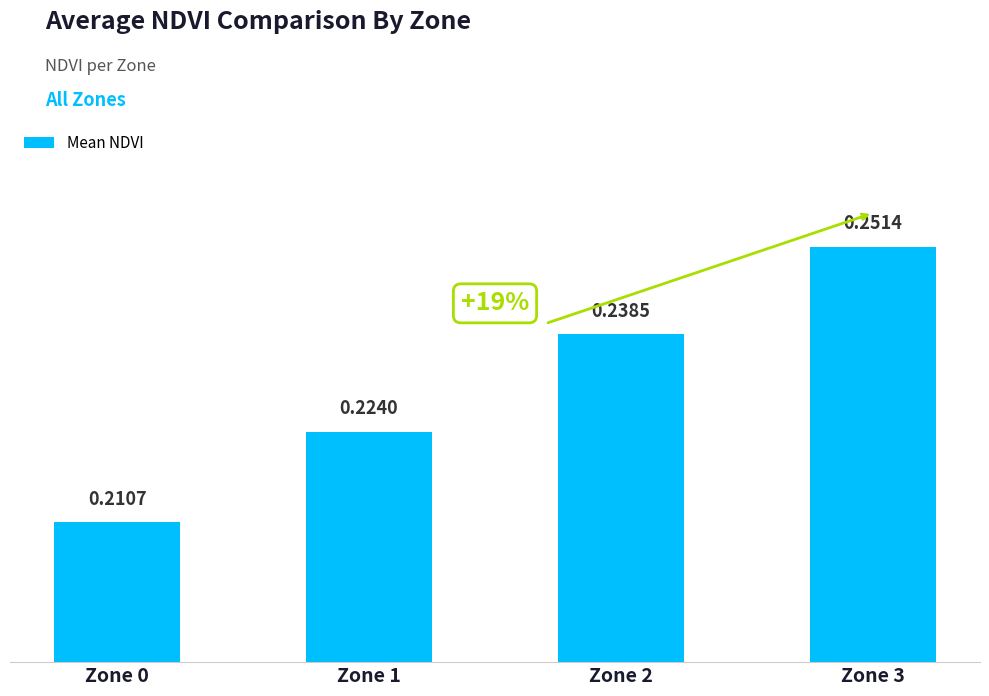

How many categories are shown in the chart?

4